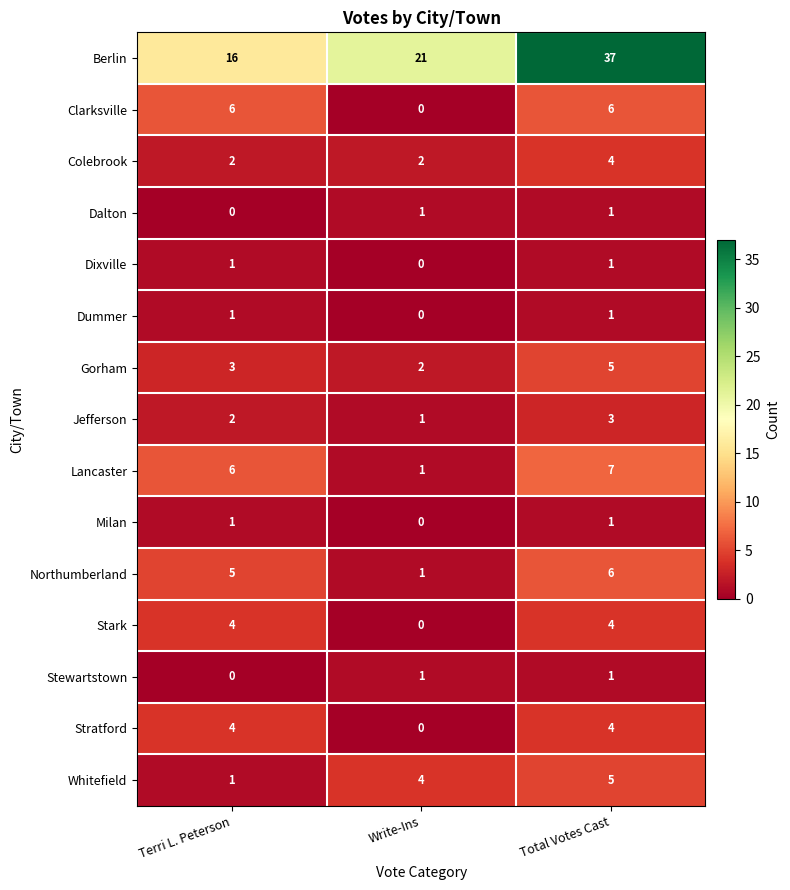

The value of Berlin at Terri L. Peterson is 26. True or false?

False